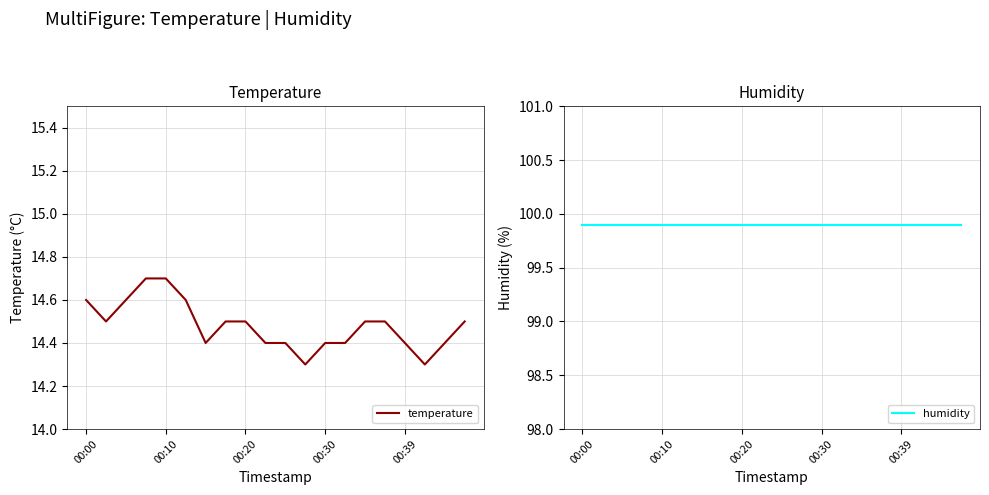

How many data points does each series have?

20